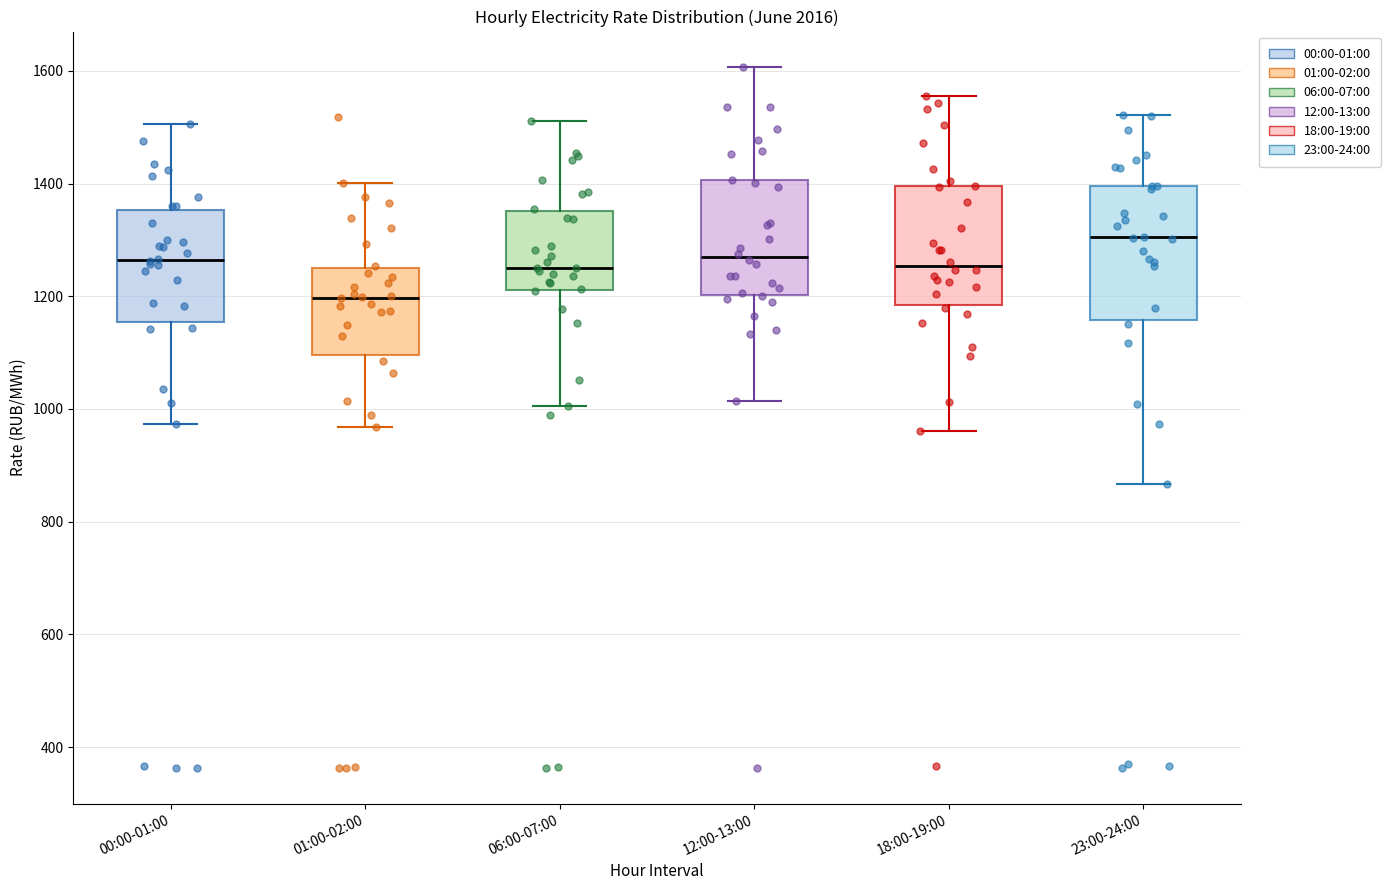

Reading left to right, read every box against the y-axis: the position of its median line, the range the box covers, and the ends of its whiskers. The values are not printed on the chart, so give them approximately, as read against the axis.

00:00-01:00: median 1260, box 1160 to 1360, whiskers 980 to 1500
01:00-02:00: median 1200, box 1100 to 1260, whiskers 960 to 1400
06:00-07:00: median 1260, box 1220 to 1360, whiskers 1000 to 1520
12:00-13:00: median 1260, box 1200 to 1400, whiskers 1020 to 1600
18:00-19:00: median 1260, box 1180 to 1400, whiskers 960 to 1560
23:00-24:00: median 1300, box 1160 to 1400, whiskers 860 to 1520